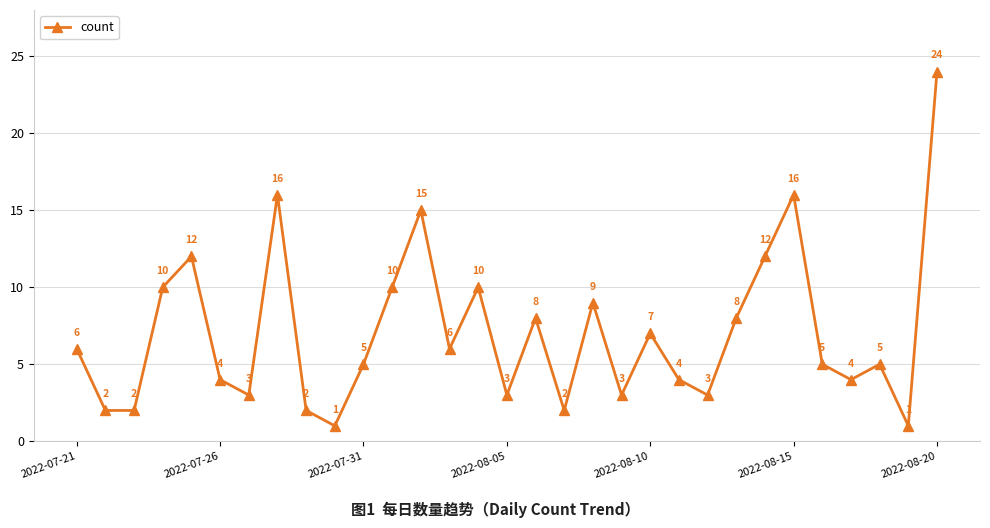

How many interior local peaks (higher than both neighbors) does the data have?

9